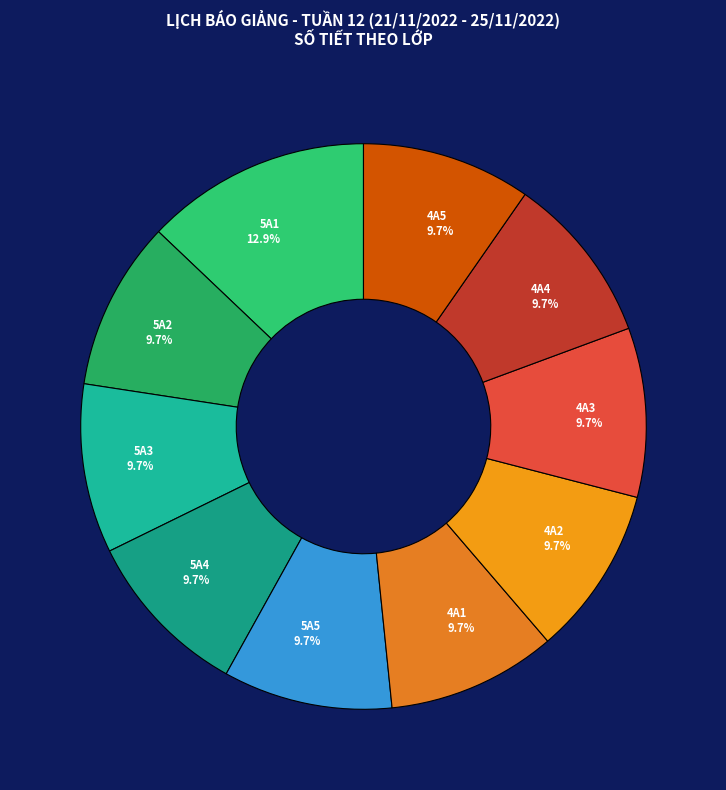

What is the total percentage of 4A1 and 4A5?

19.4%